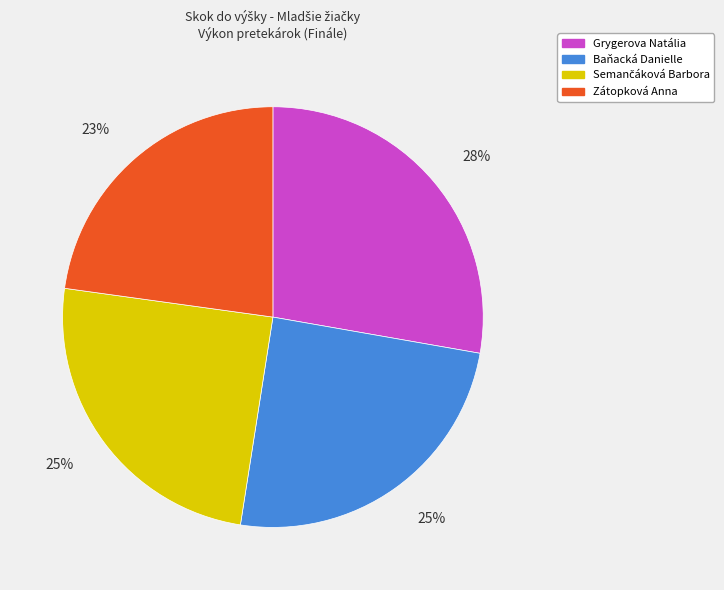

Does Grygerova Natália account for over 50% of the chart?

No